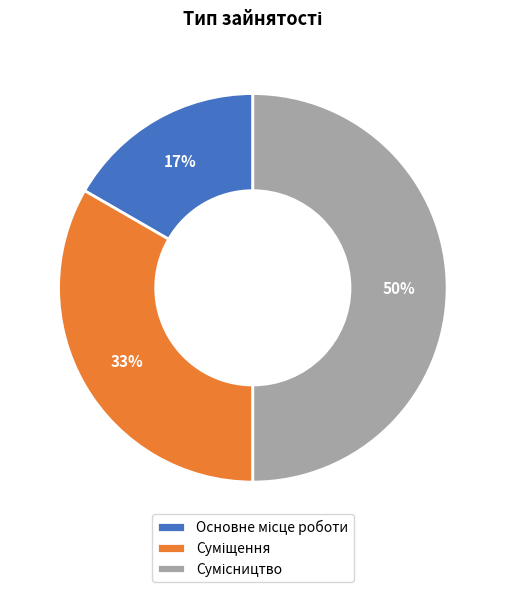

To the nearest percent, what is the average slice percentage?

33%